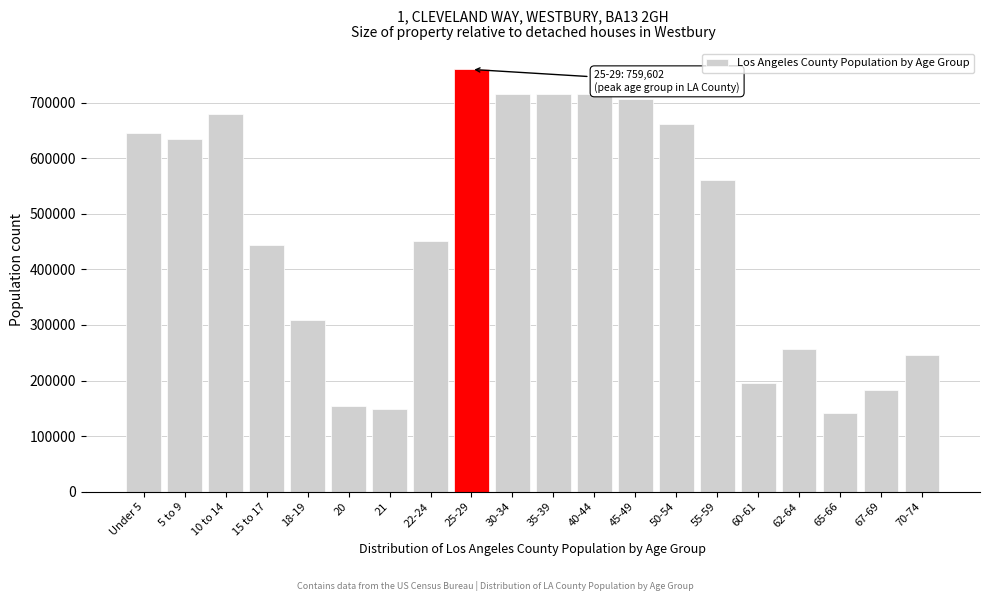

What is the ratio of the value at 18-19 to the value at 21?

2.1